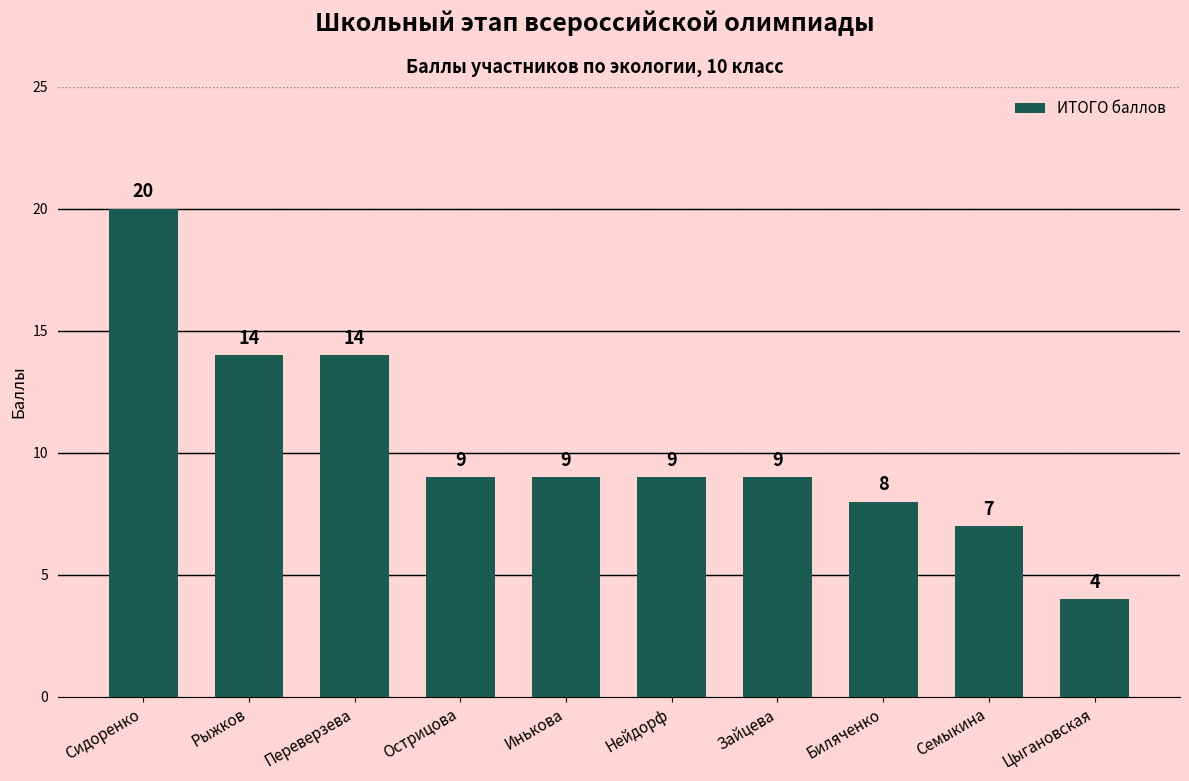

What is the difference between the second highest and minimum values?

10